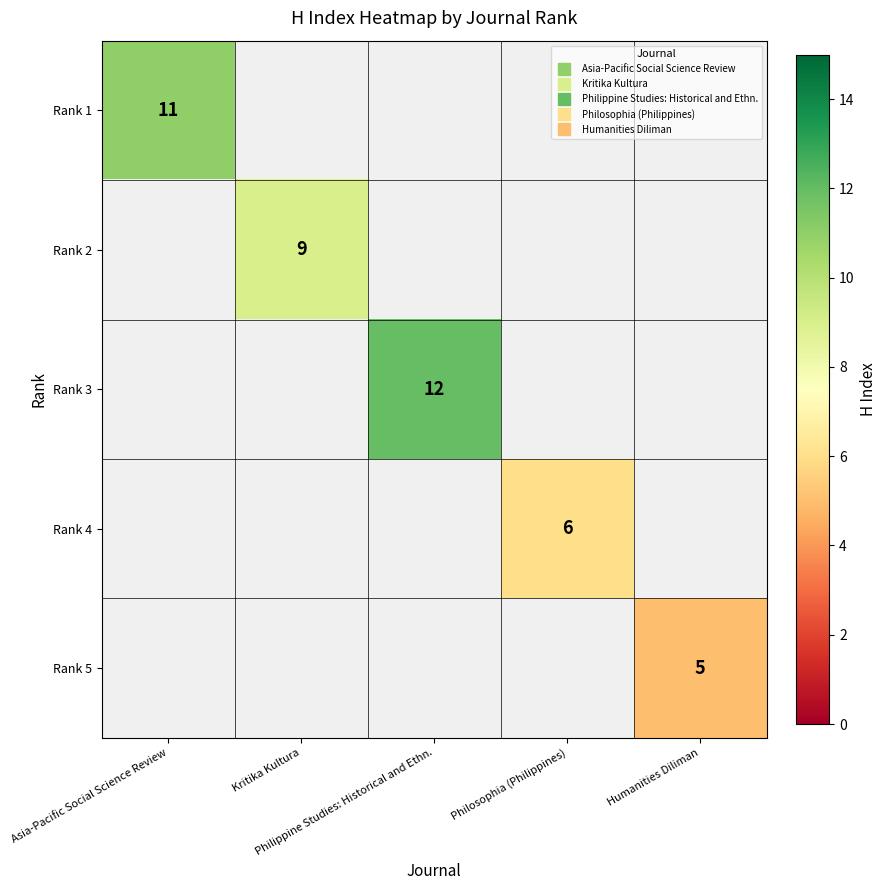

Is the value of Rank 4 at Philosophia (Philippines) greater than the value of Rank 3 at Philosophia (Philippines)?

No